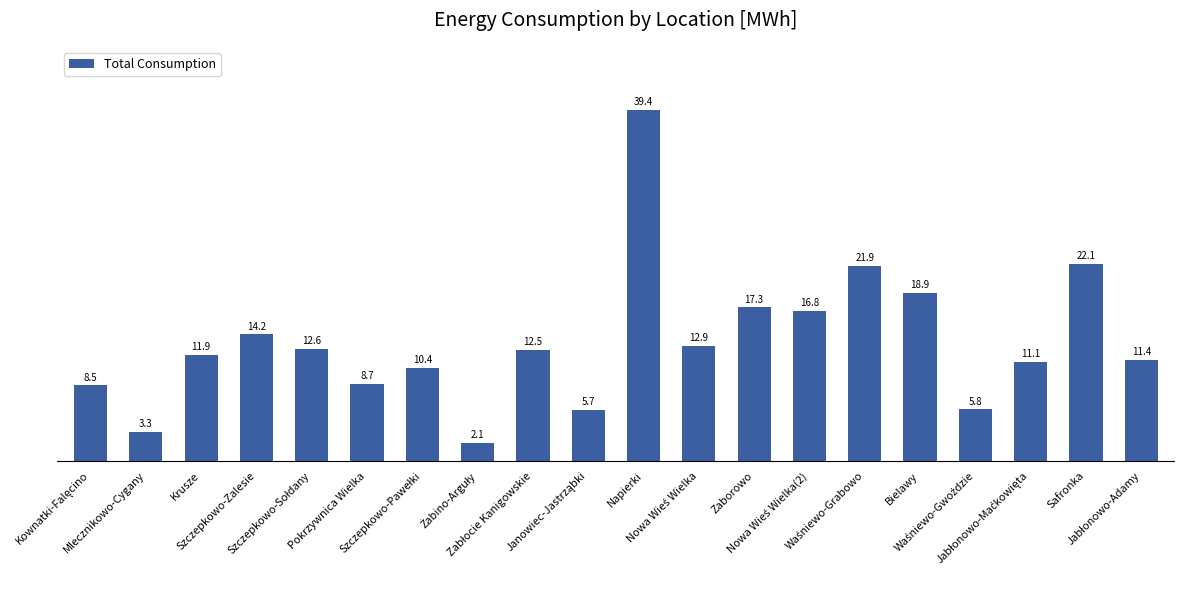

What value does the data have at Mlecznikowo-Cygany?

3.3